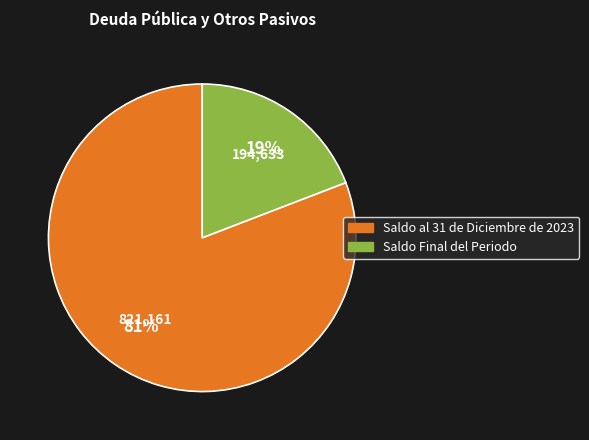

To the nearest percent, what is the difference between the largest and smallest slice percentages?

62%